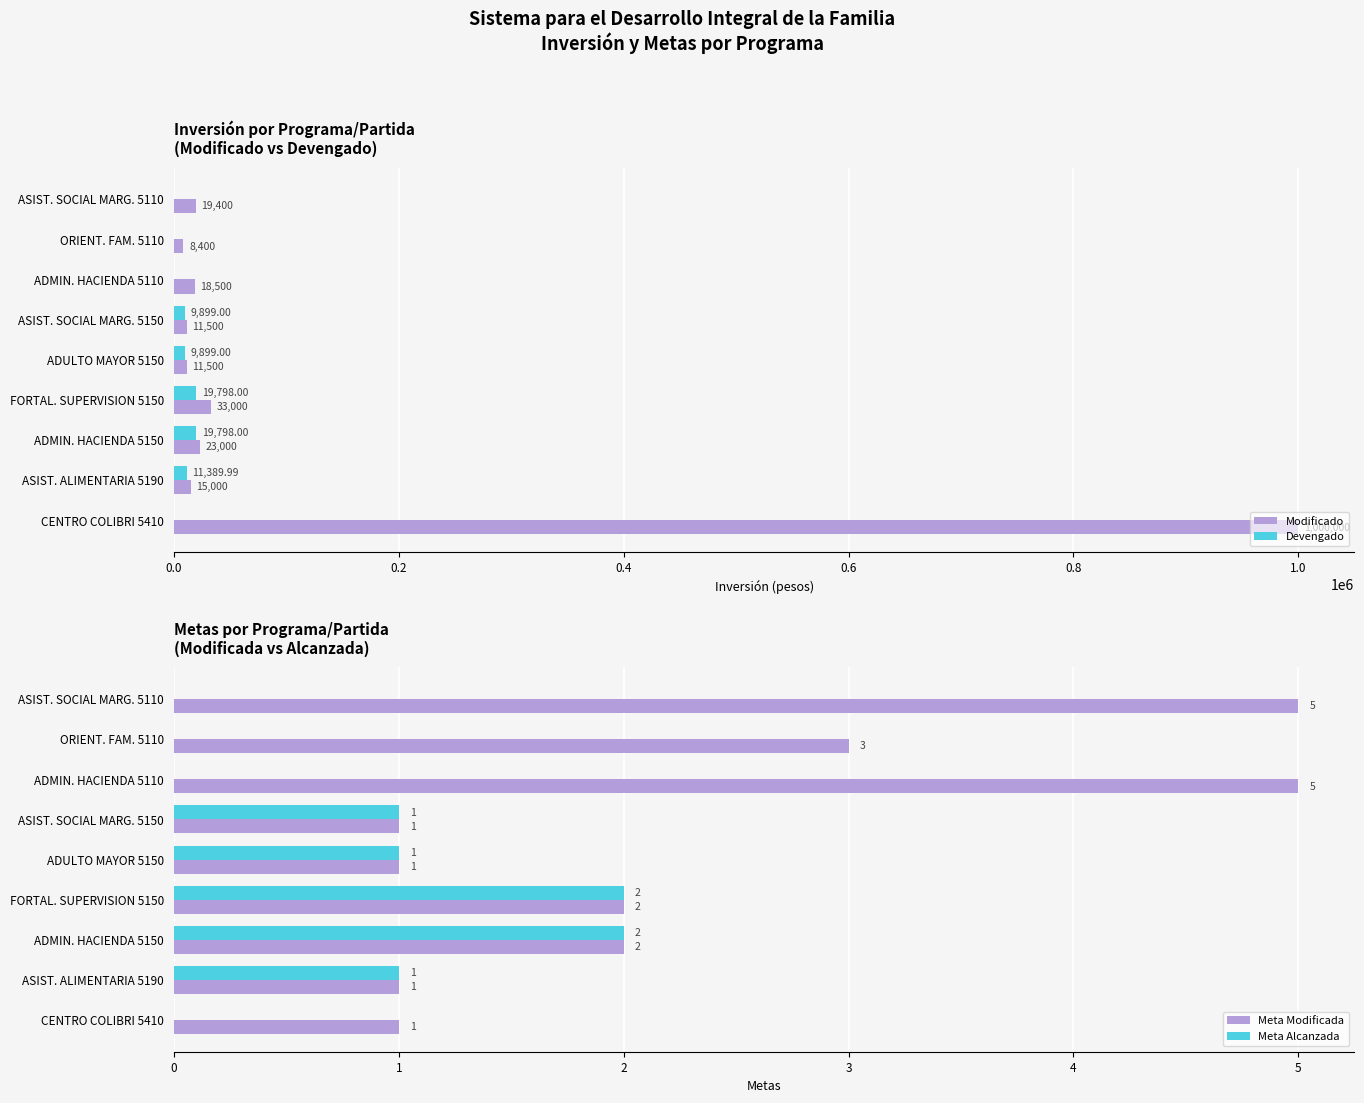

What is the maximum value for Meta Modificada?

5